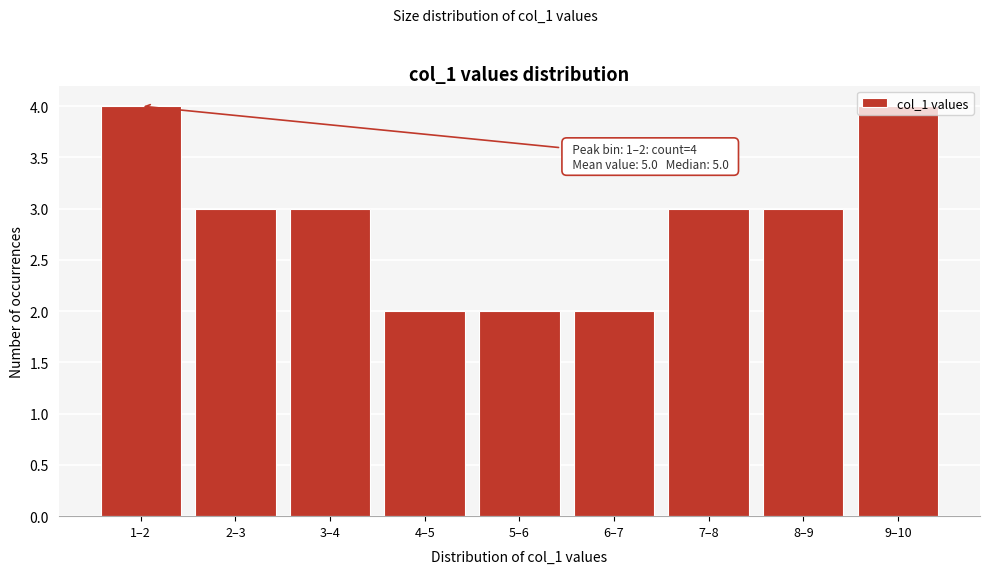

The value at 6–7 is 1. True or false?

False